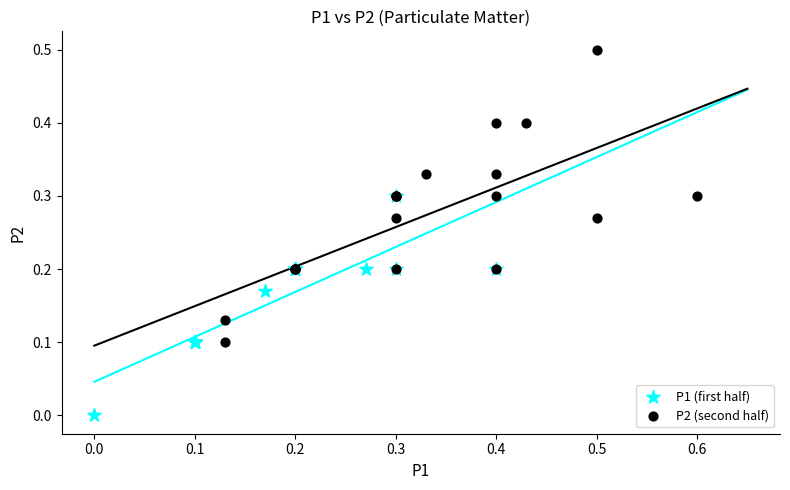

Which series has the largest Y range (max minus min)?

P2 (second half)